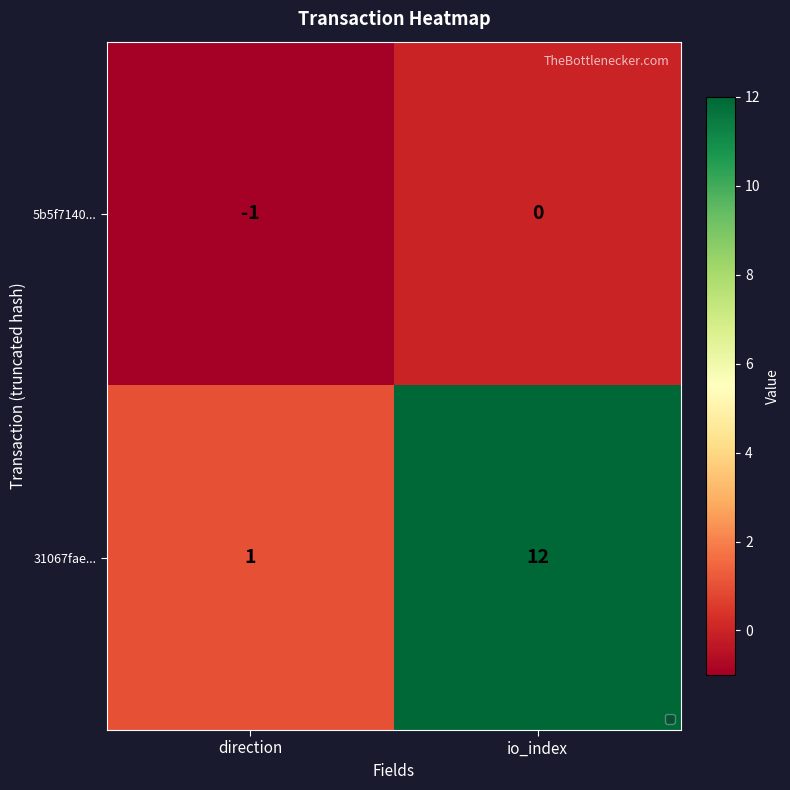

What is the difference between the maximum and minimum values in the 31067fae... series?

11